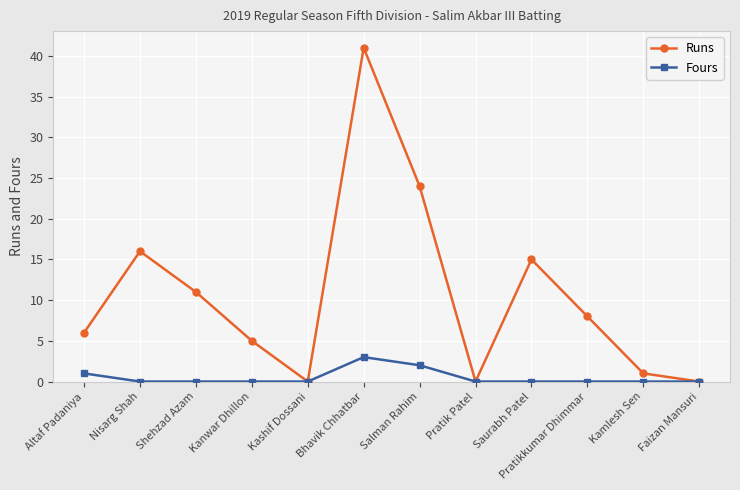

Between Shehzad Azam and Pratik Patel, which series saw the biggest shift?

Runs